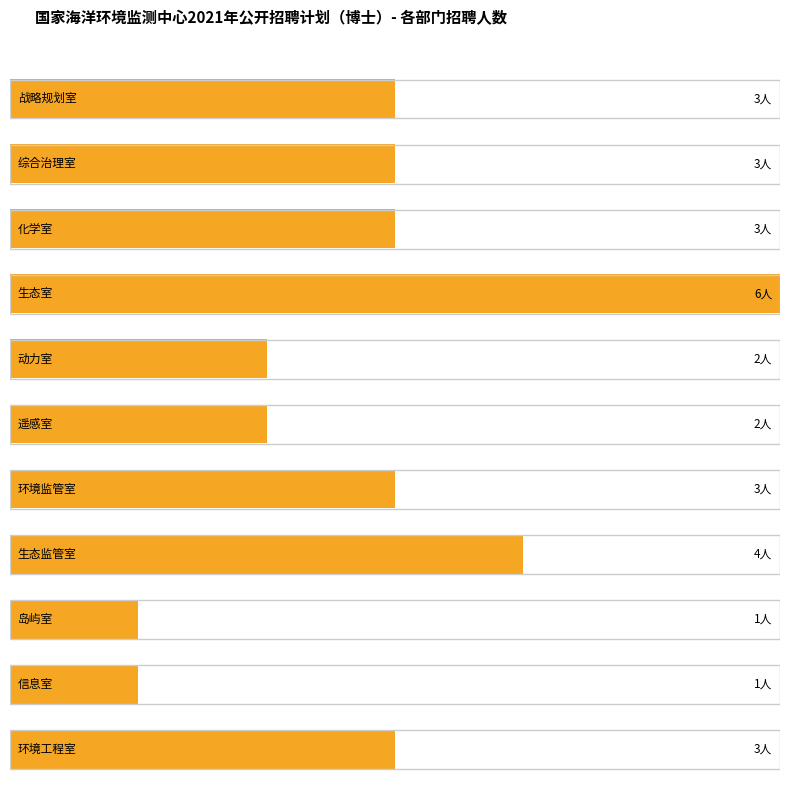

Does the chart contain stacked bars?

No